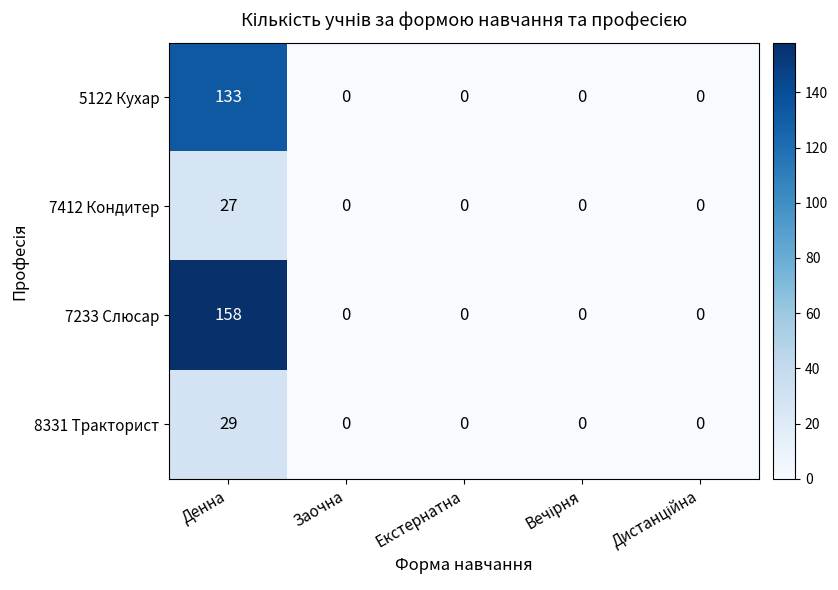

What is the sum of the 7412 Кондитер values at Денна and Екстернатна?

27